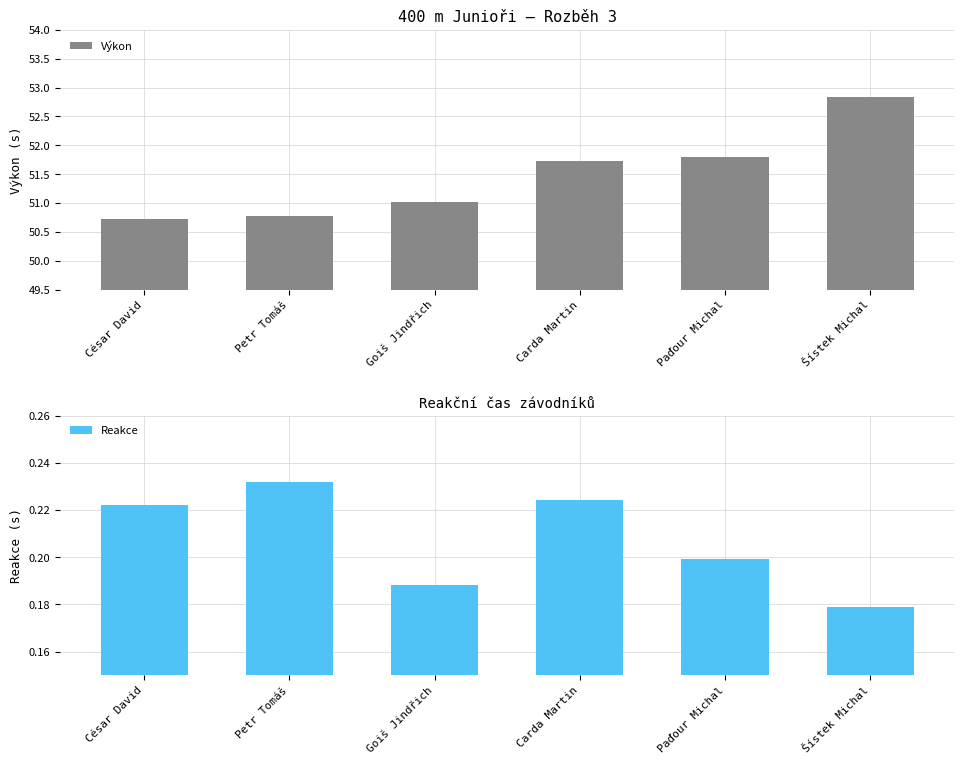

At Paďour Michal, list the series in order from smallest to largest.

Reakce, Výkon